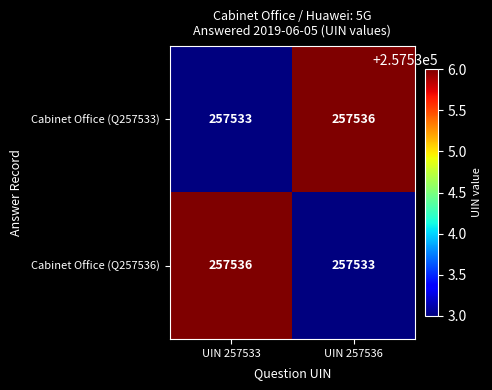

Count the number of categories in the chart.

2